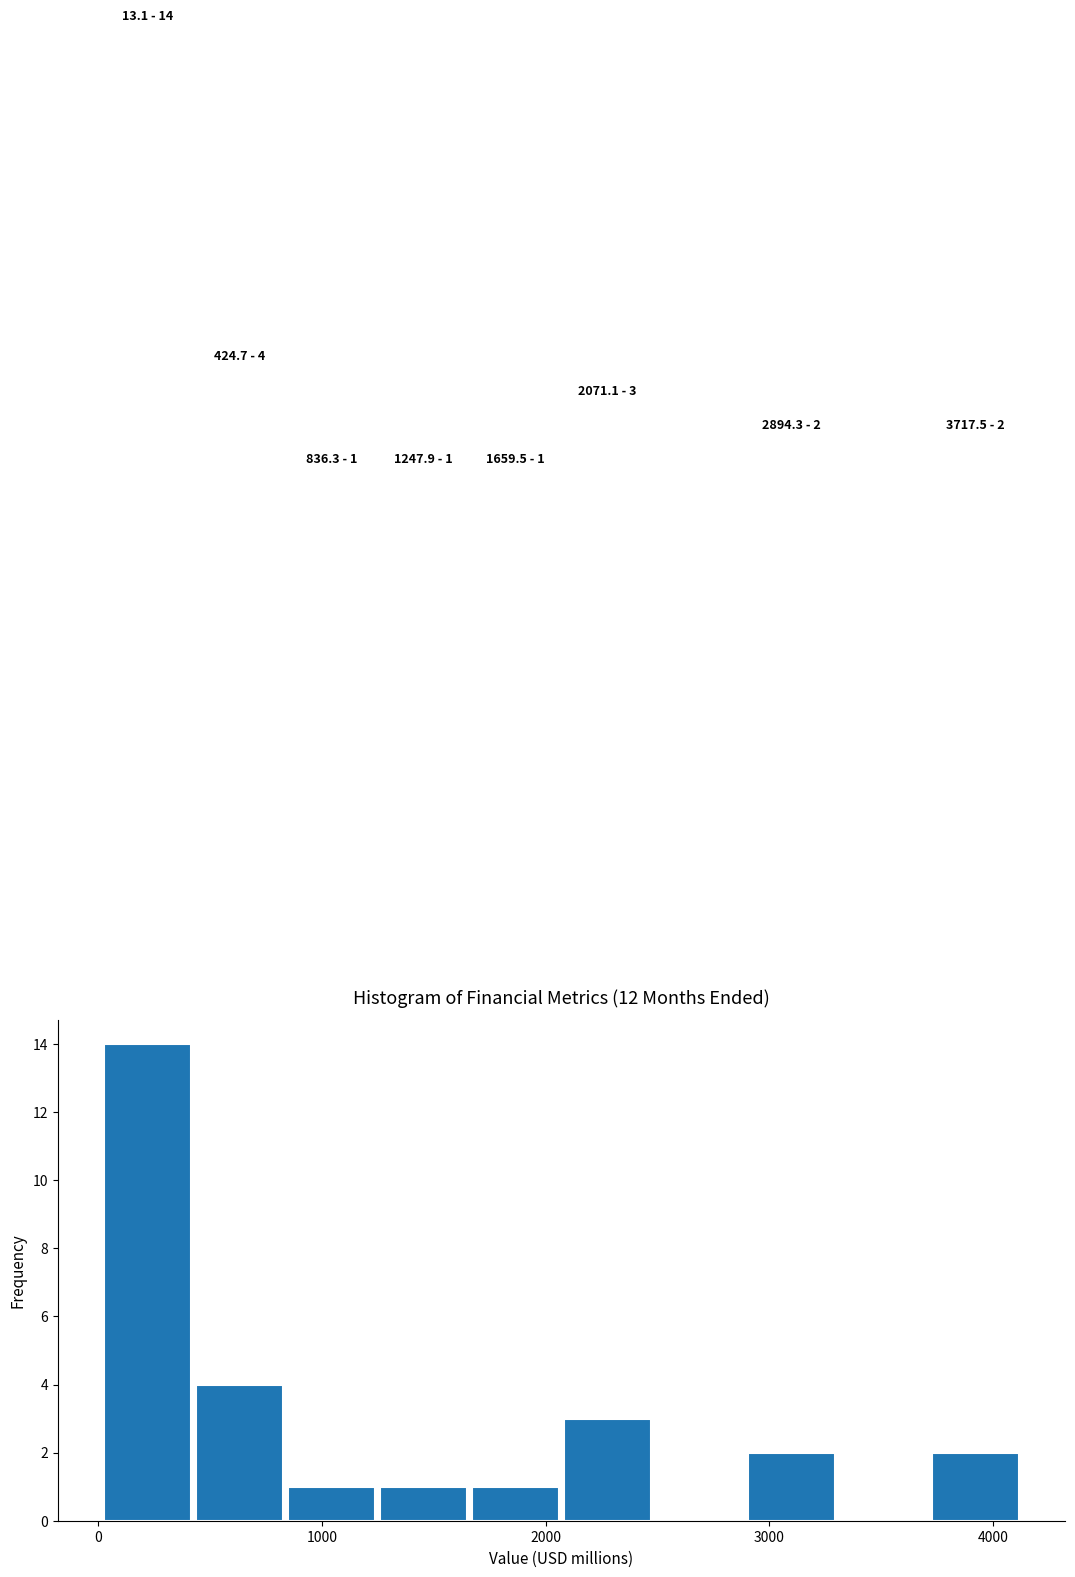

Which range on the x-axis has the tallest bar?

0 to 400